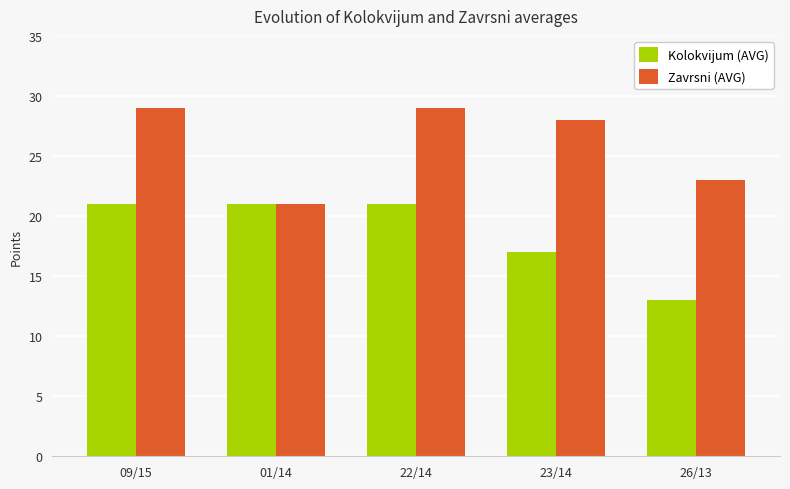

Reading left to right, what are all the values shown in this chart?

Kolokvijum (AVG): 21	21	21	17	13
Zavrsni (AVG): 29	21	29	28	23